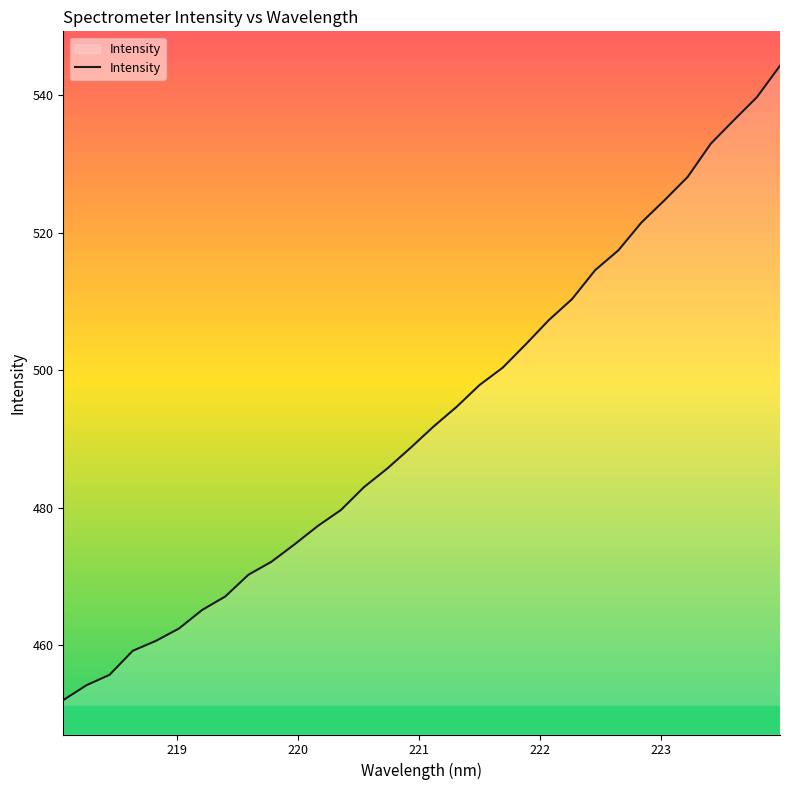

What is the maximum value shown in the chart?

544.3